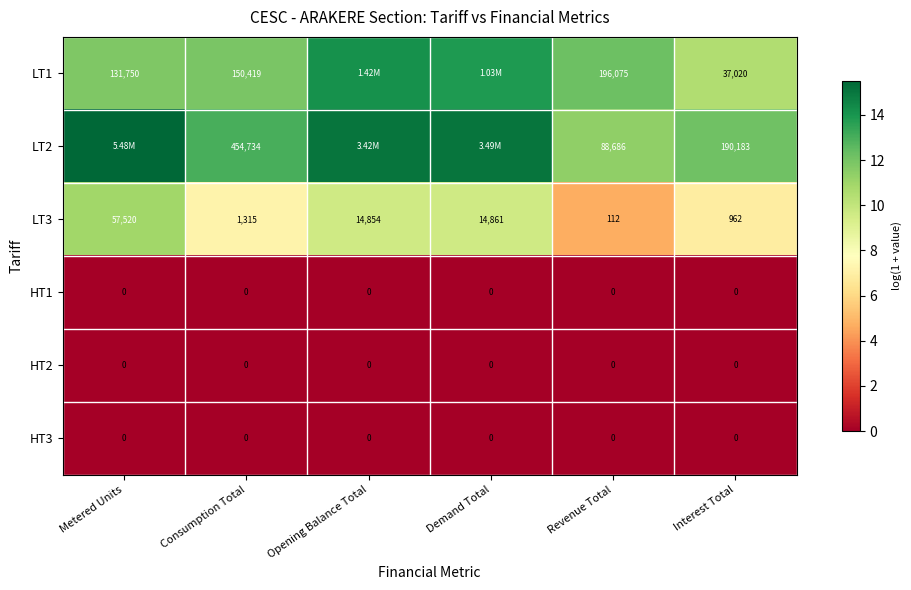

Is the value of HT2 at Demand Total greater than the value of LT3 at Interest Total?

No